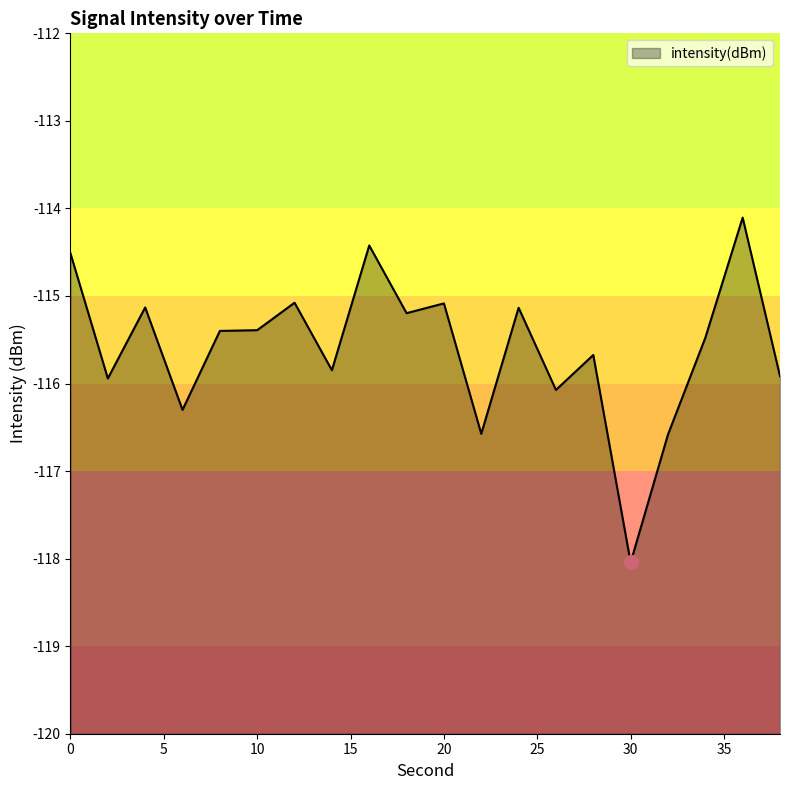

How many values are below -115?

17